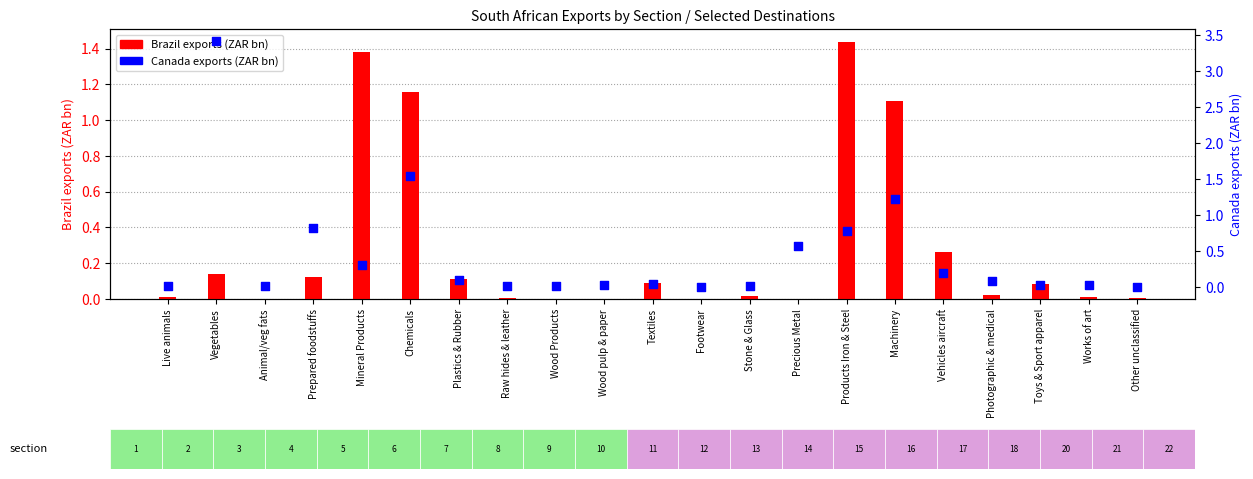

Which series has the widest spread of Y values?

Canada exports (ZAR bn)